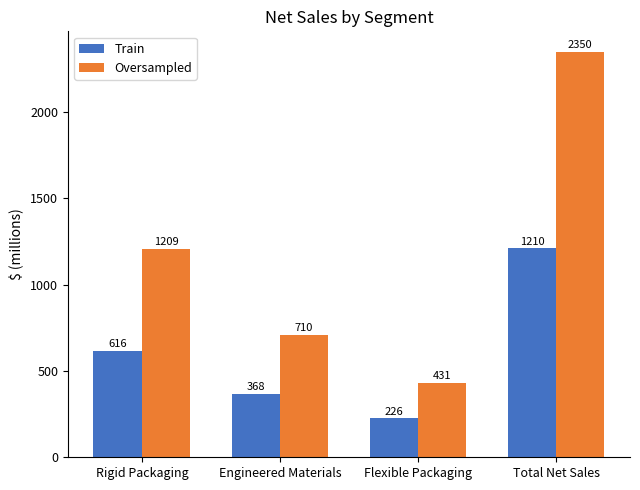

Is it true that Oversampled equals 2032 at Rigid Packaging?

False